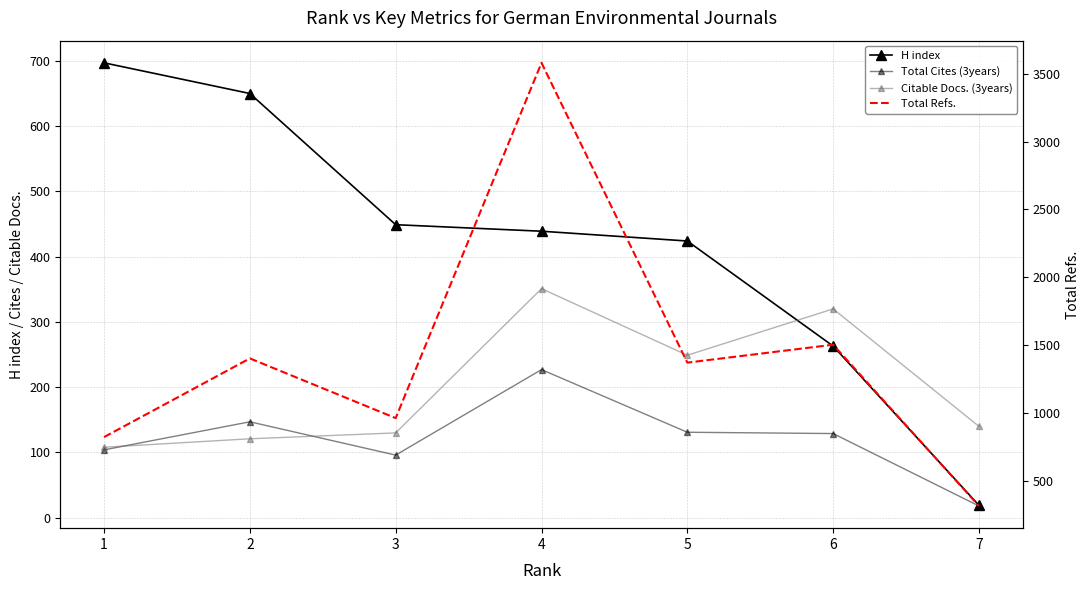

How many data points in Citable Docs. (3years) are less than 140?

3